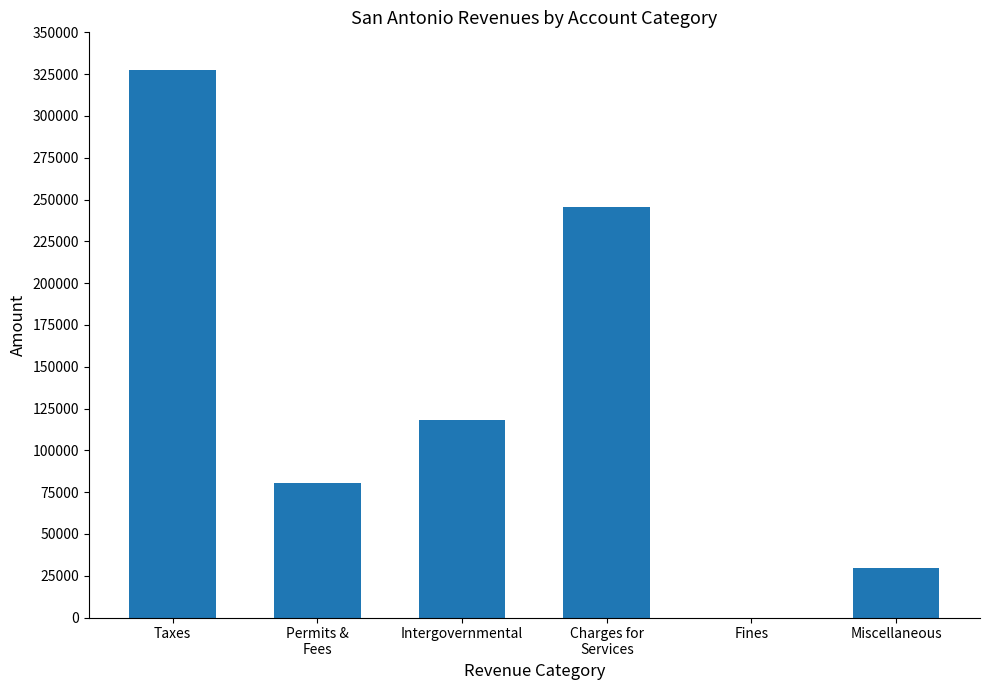

Count the number of categories in the chart.

6